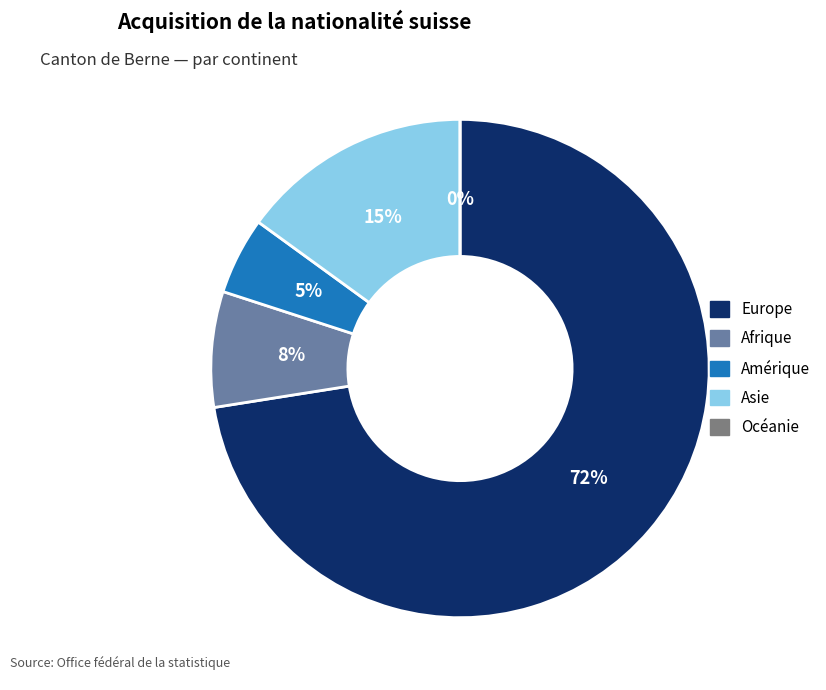

What portion of the pie excludes Amérique?

95.0%